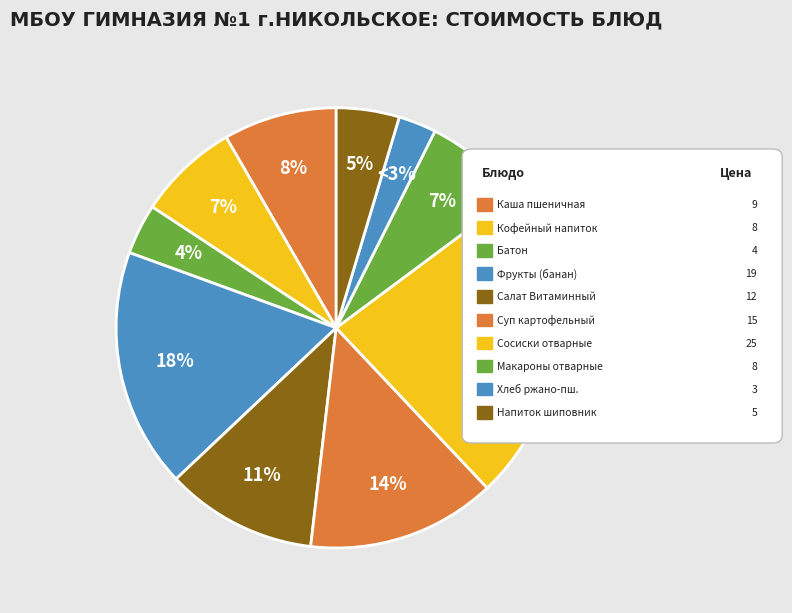

Rank the categories by value from highest to lowest.

Сосиски отварные, Фрукты сезонные (банан), Суп картофельный с фасолью, Салат Витаминный, Каша пшеничная молочная с маслом, Кофейный напиток, Макаронные изделия отварные, Напиток из плодов шиповника, Батон обогащенный, Хлеб ржано-пшеничный